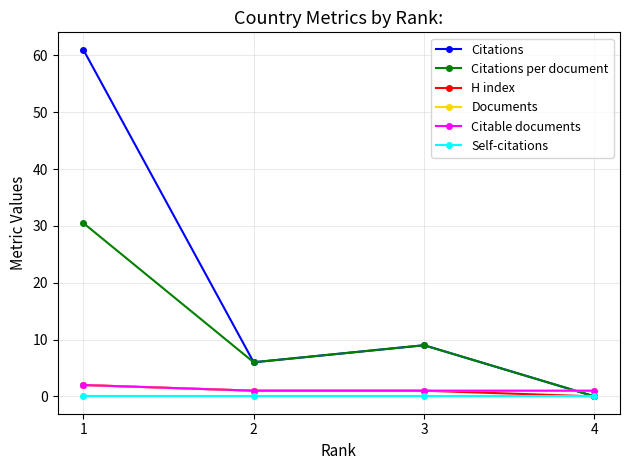

Reading left to right, transcribe all the data shown in this chart.

Citations: 61.0	6.0	9.0	0.0
Citations per document: 30.5	6.0	9.0	0.0
H index: 2.0	1.0	1.0	0.0
Documents: 2.0	1.0	1.0	1.0
Citable documents: 2.0	1.0	1.0	1.0
Self-citations: 0.0	0.0	0.0	0.0